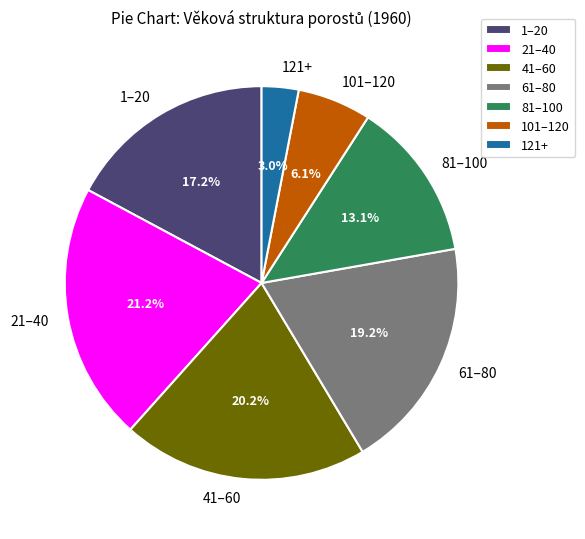

What percentage is the 121+ slice, to the nearest percent?

3%